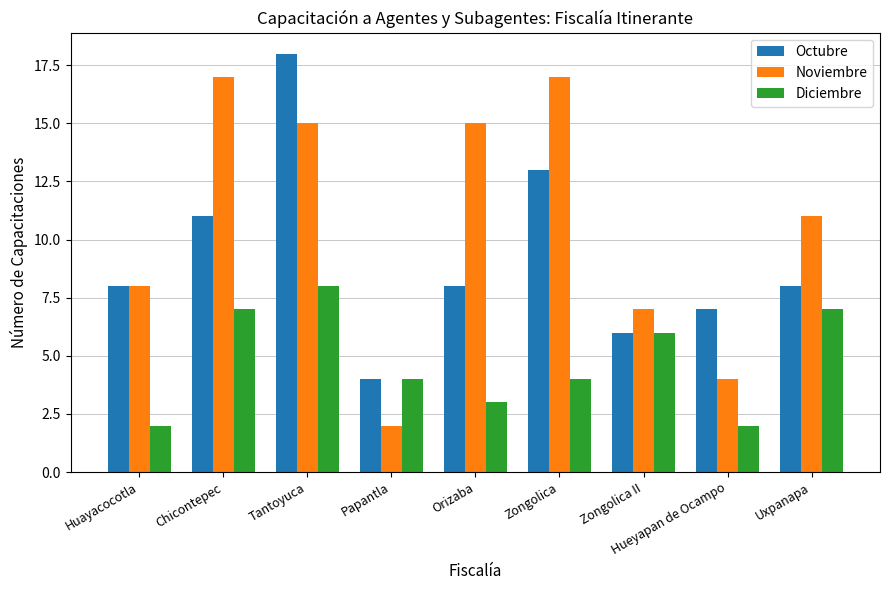

What is the value of the Noviembre bar at the 6th from the left?

17